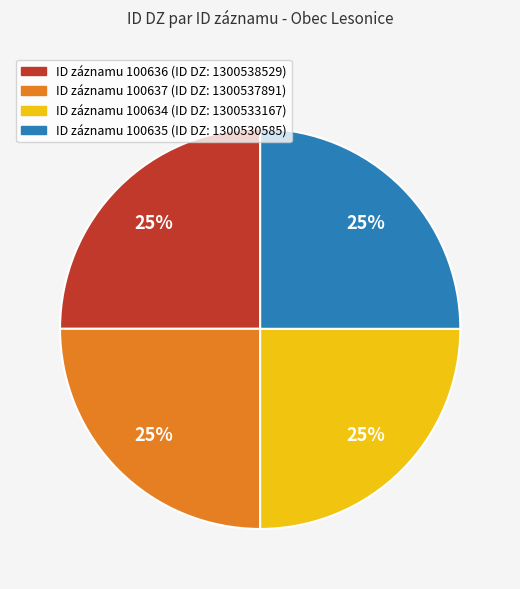

Does any single category account for the majority?

No